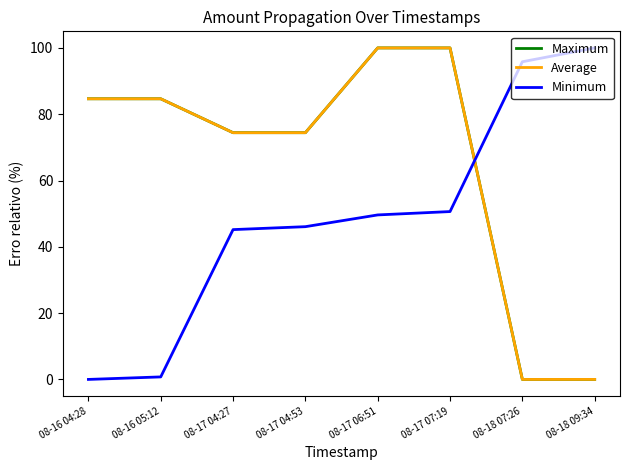

True or false: Maximum and Minimum cross at least once.

True